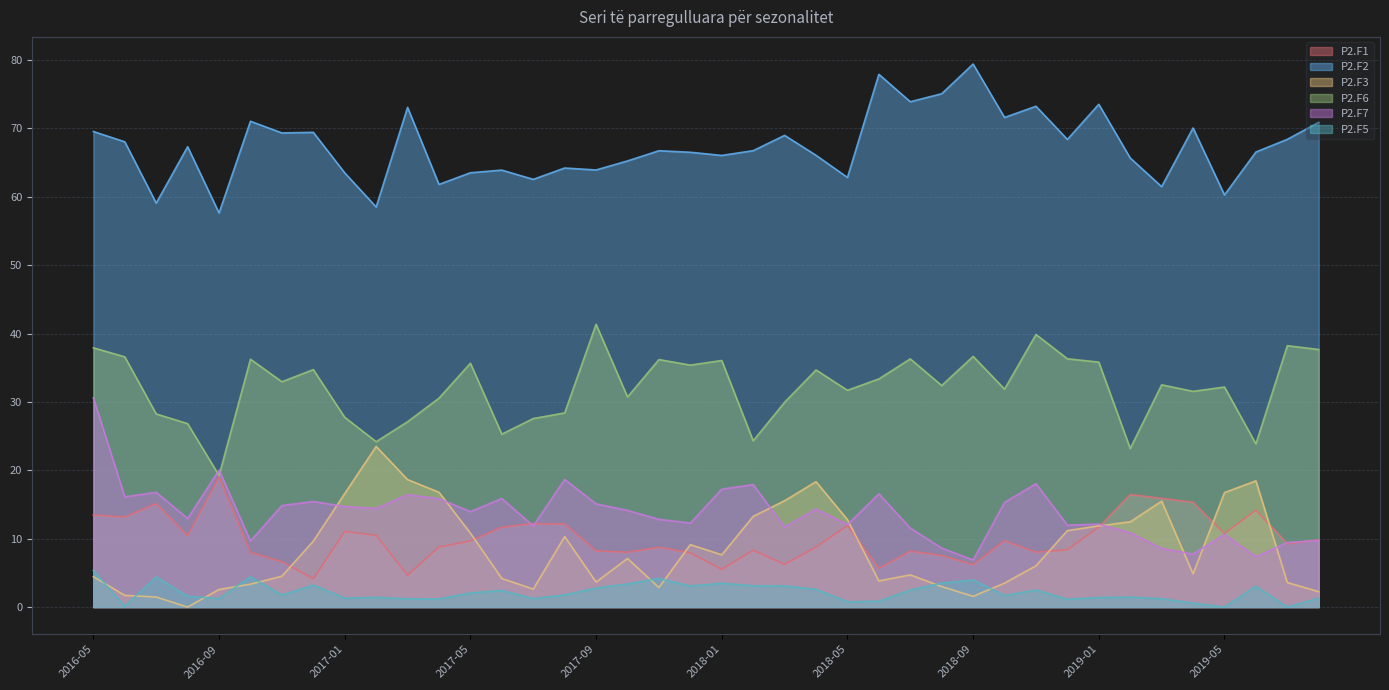

Reading left to right, extract all data points from this chart.

P2.F1: 13.5	13.2	15.1	10.4	19.0	8.0	6.6	4.1	11.0	10.5	4.6	8.8	9.7	11.7	12.2	12.1	8.2	8.0	8.8	7.9	5.5	8.3	6.2	8.8	11.9	5.7	8.2	7.5	6.2	9.7	8.0	8.4	11.7	16.5	15.9	15.3	10.8	14.2	9.3	9.8
P2.F2: 69.5	68.0	59.1	67.3	57.6	71.1	69.3	69.4	63.5	58.5	73.1	61.8	63.5	63.9	62.6	64.2	63.9	65.2	66.7	66.5	66.1	66.7	69.0	66.1	62.8	77.9	73.9	75.1	79.4	71.6	73.2	68.4	73.5	65.7	61.5	70.1	60.3	66.6	68.4	70.9
P2.F3: 4.4	1.7	1.5	0.0	2.6	3.4	4.5	9.6	16.6	23.5	18.6	16.8	10.8	4.2	2.6	10.3	3.7	7.1	2.9	9.1	7.6	13.3	15.6	18.3	12.8	3.8	4.7	3.0	1.6	3.5	6.0	11.2	11.9	12.5	15.5	4.9	16.7	18.5	3.6	2.2
P2.F6: 37.9	36.6	28.2	26.8	19.2	36.2	33.0	34.7	27.8	24.2	27.1	30.6	35.7	25.3	27.6	28.4	41.4	30.7	36.2	35.4	36.1	24.3	30.0	34.7	31.7	33.4	36.3	32.4	36.7	31.9	39.9	36.3	35.8	23.2	32.5	31.5	32.2	23.9	38.2	37.7
P2.F7: 30.6	16.1	16.8	13.0	20.0	9.7	14.8	15.4	14.7	14.4	16.4	15.9	14.0	15.9	11.9	18.7	15.1	14.1	12.8	12.3	17.2	17.9	11.7	14.3	12.1	16.6	11.6	8.6	6.9	15.3	18.0	12.0	12.1	10.9	8.6	7.7	10.6	7.4	9.4	9.8
P2.F5: 5.3	0.1	4.4	1.6	1.3	4.4	1.8	3.2	1.3	1.4	1.2	1.2	2.1	2.4	1.2	1.8	2.8	3.4	4.2	3.1	3.5	3.1	3.1	2.6	0.8	0.9	2.5	3.5	4.0	1.7	2.5	1.1	1.4	1.4	1.2	0.6	0.0	3.0	0.0	1.3